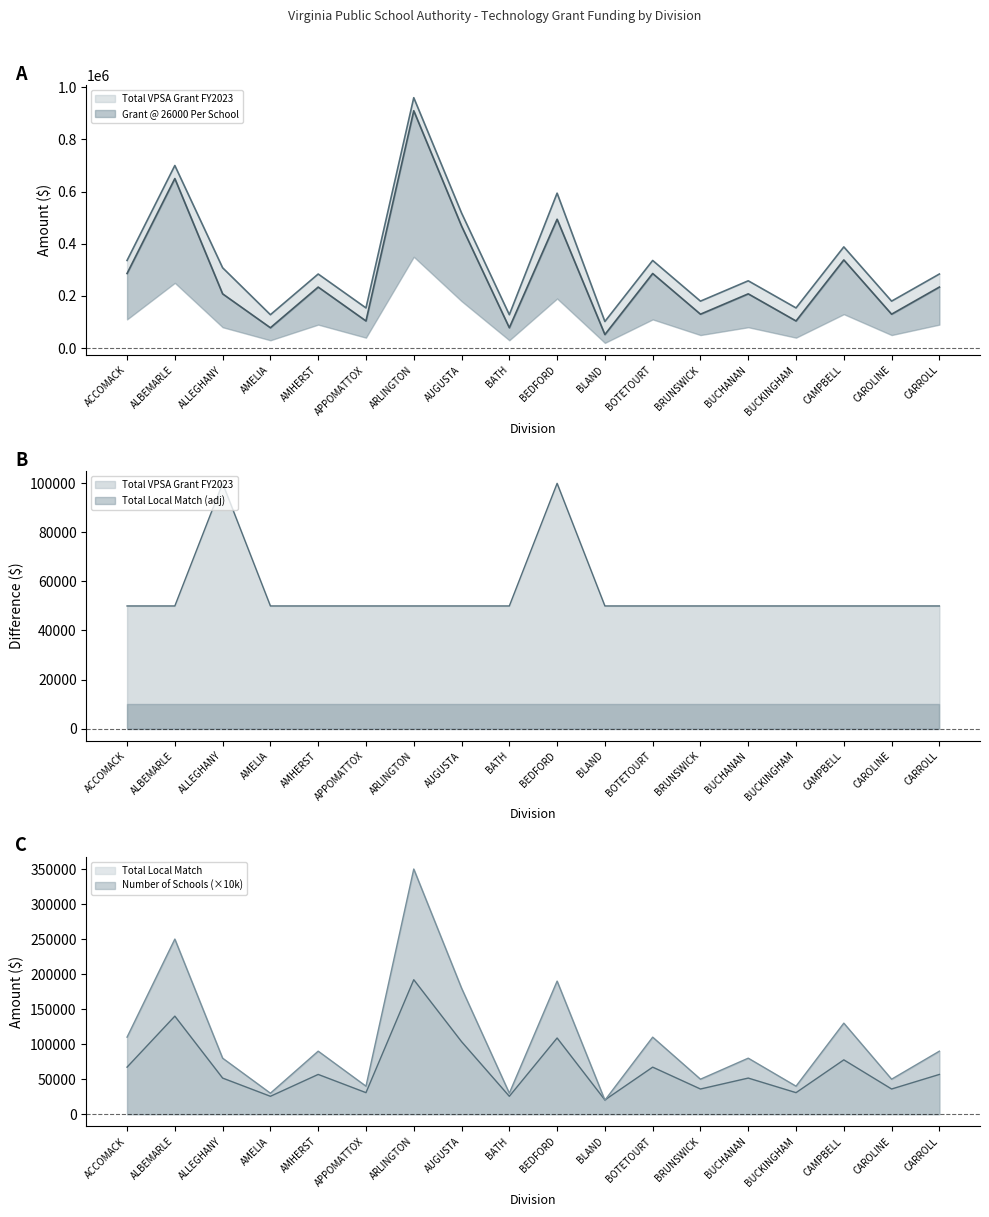

What is the sum of all Grant @ 26000 Per School values?

1178400